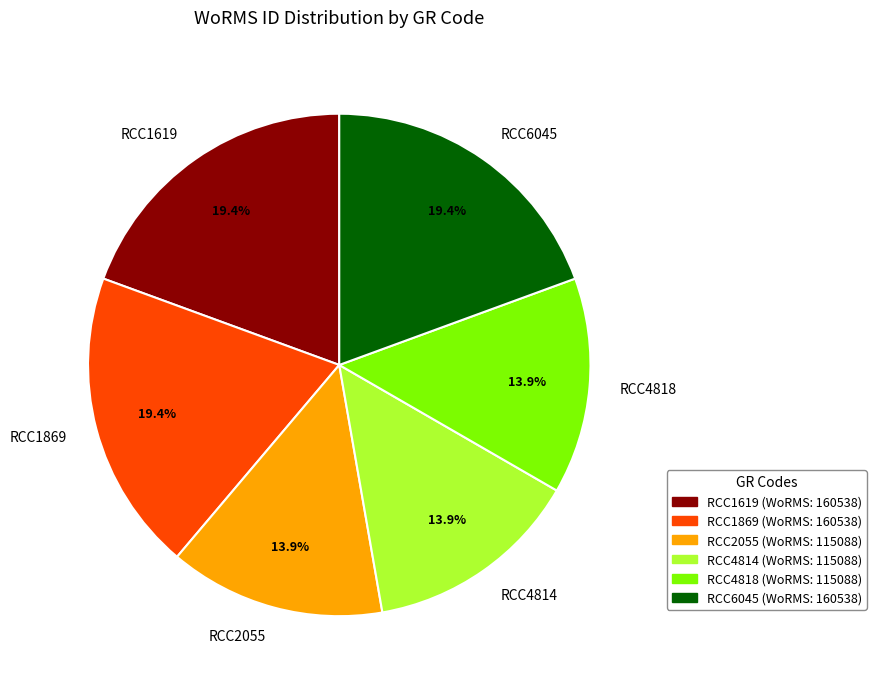

The RCC6045 slice represents 12% of the pie. True or false?

False